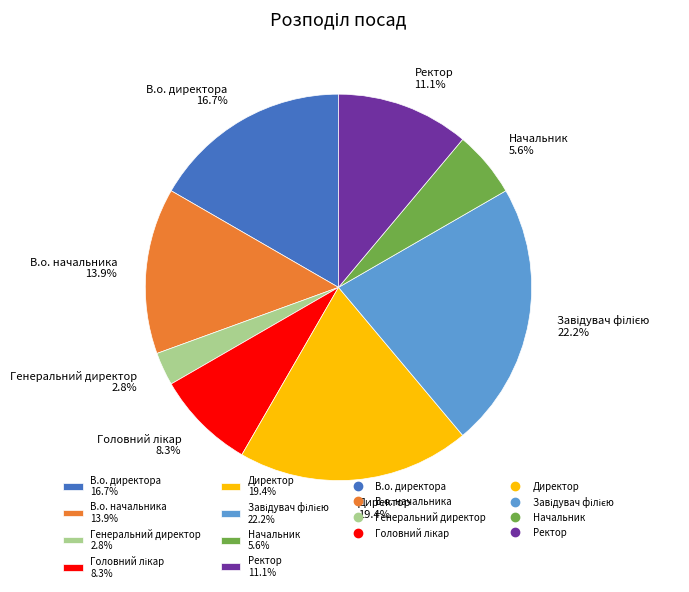

What is the ratio of the value at Директор 19.4% to the value at Начальник 5.6%?

3.5